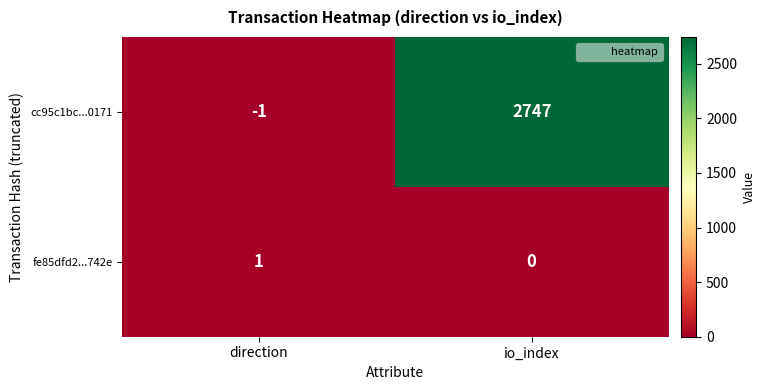

What is the difference between the highest and lowest values at io_index?

2747